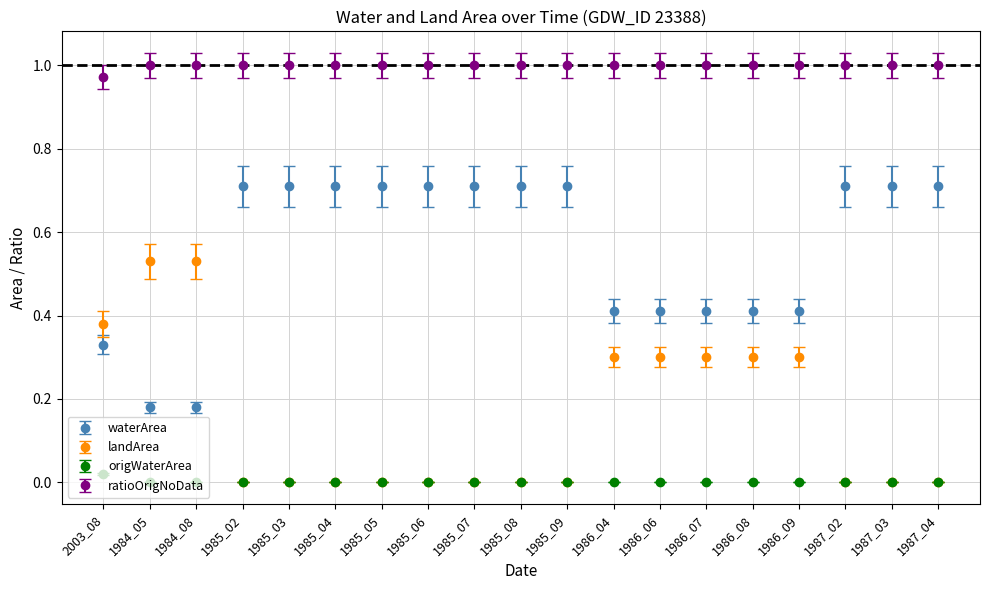

Which series has the largest total across all categories?

ratioOrigNoData